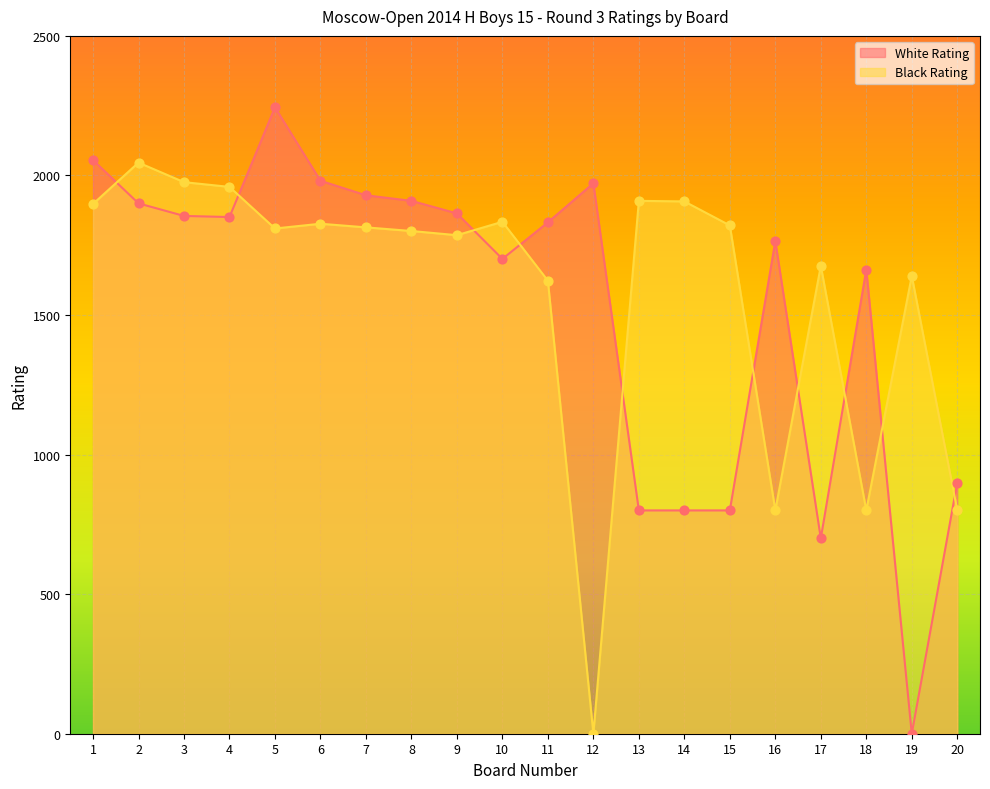

What is the total value across all series at 8?

3710